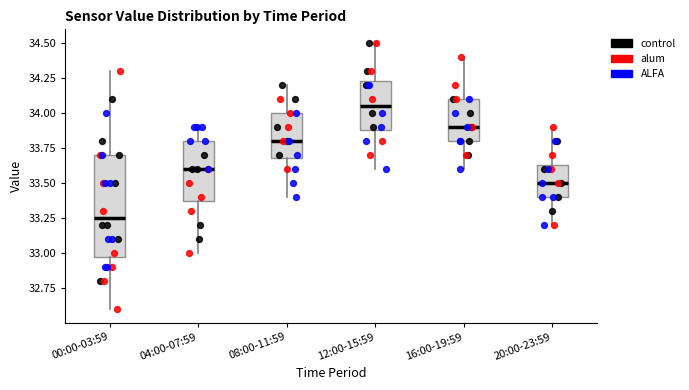

Where does the lower whisker of the box for 20:00-23:59 end on the y-axis? The values are not printed on the chart, so give them approximately, as read against the axis.

33.20